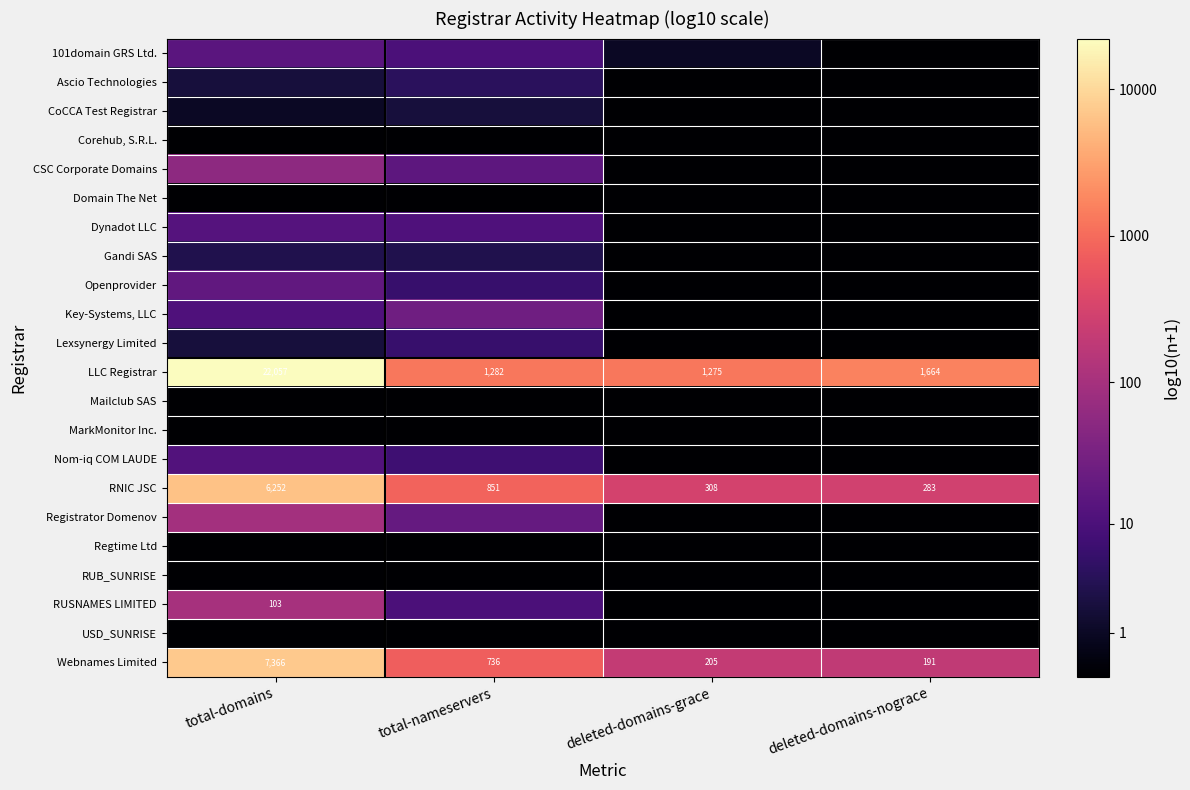

Rank the categories by RNIC JSC value from lowest to highest.

deleted-domains-nograce, deleted-domains-grace, total-nameservers, total-domains